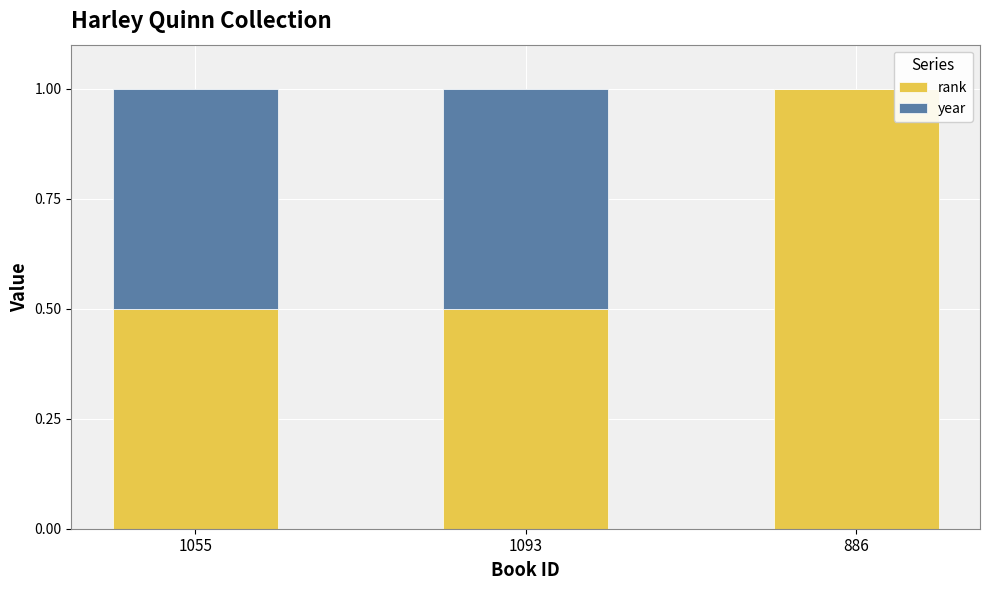

Which category has the highest value in the rank series?

886